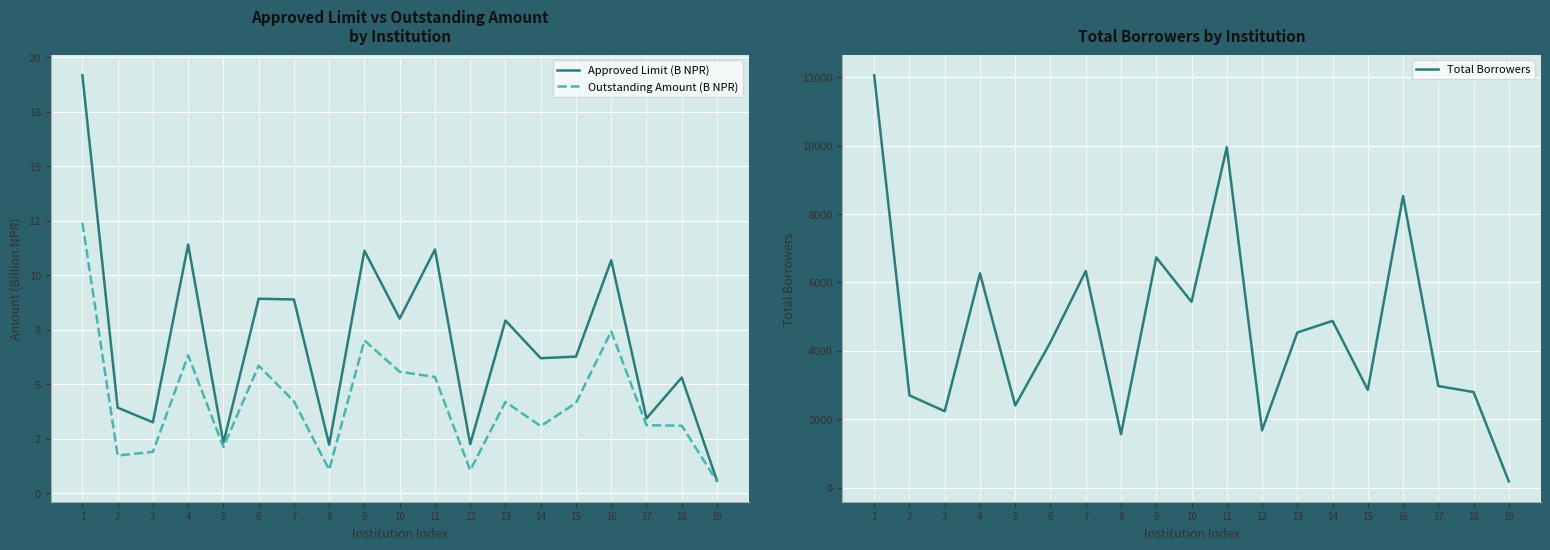

What is the value of the Total Borrowers point at the 19th from the left?

182.0